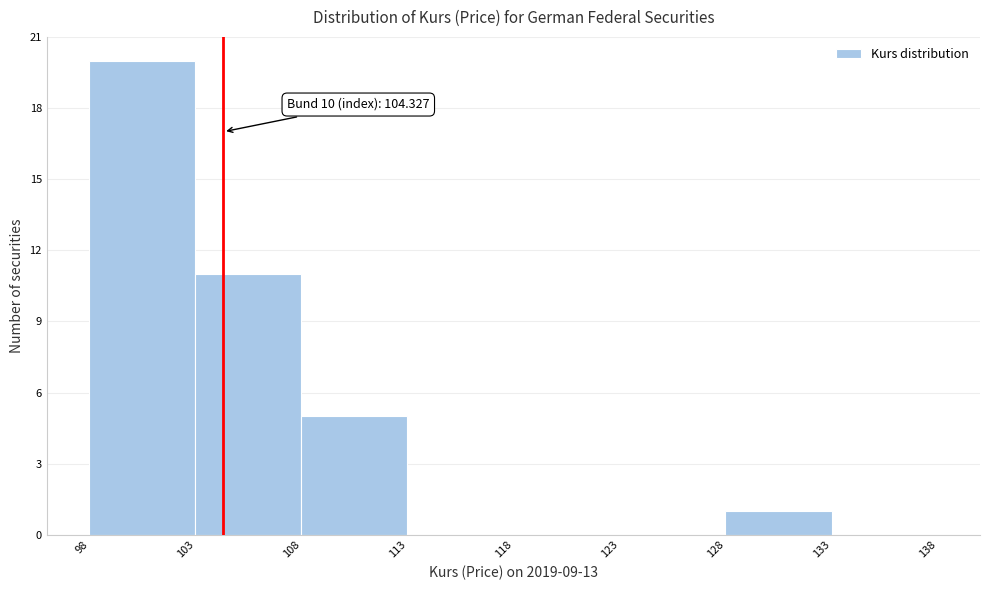

Which range on the x-axis has the tallest bar?

98 to 103